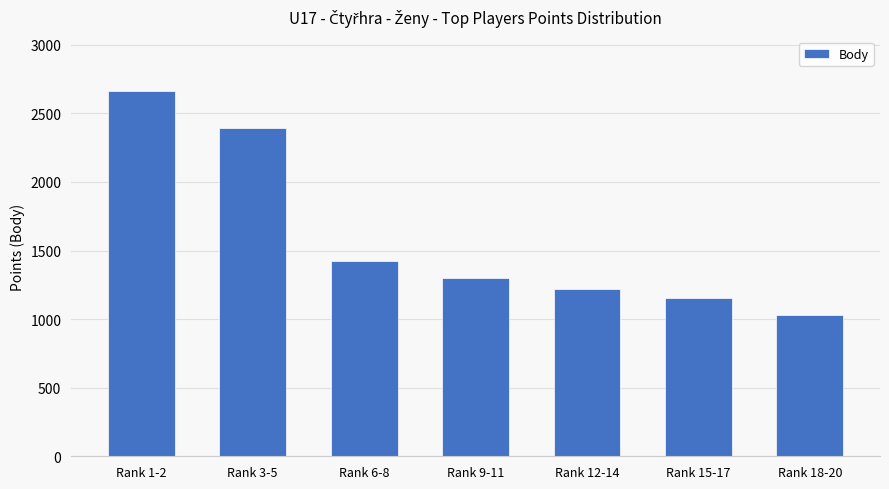

What position from the left is Rank 3-5?

2